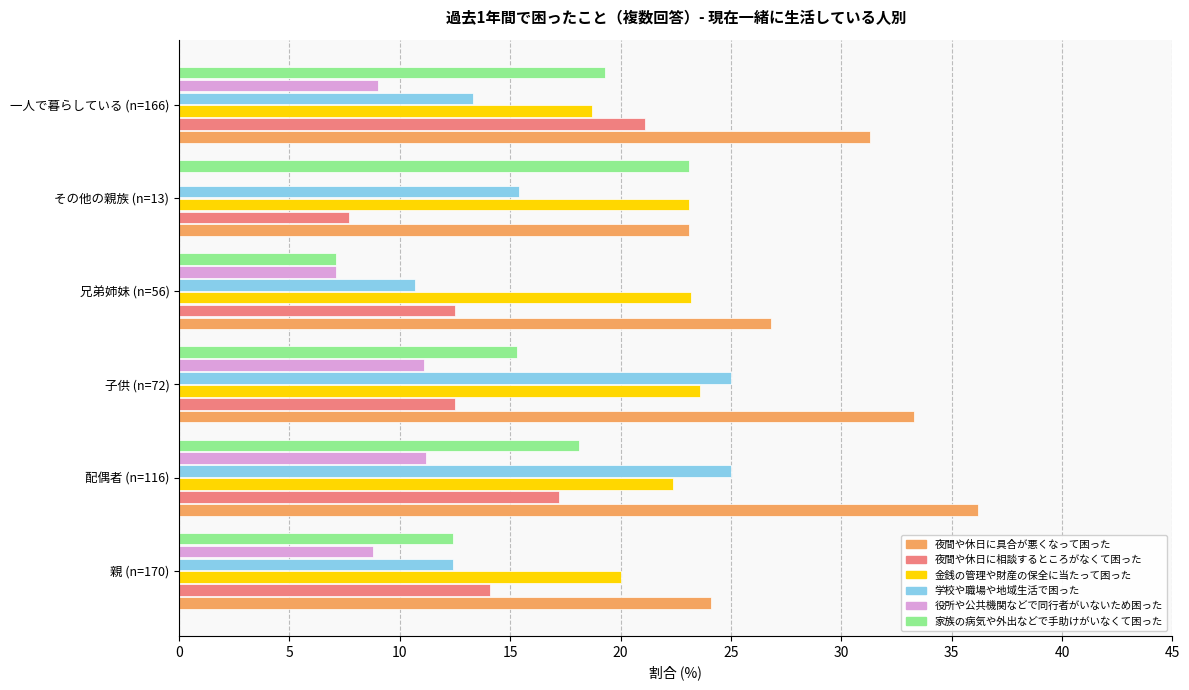

What are all the series names shown in the legend?

夜間や休日に具合が悪くなって困った, 夜間や休日に相談するところがなくて困った, 金銭の管理や財産の保全に当たって困った, 学校や職場や地域生活で困った, 役所や公共機関などで同行者がいないため困った, 家族の病気や外出などで手助けがいなくて困った